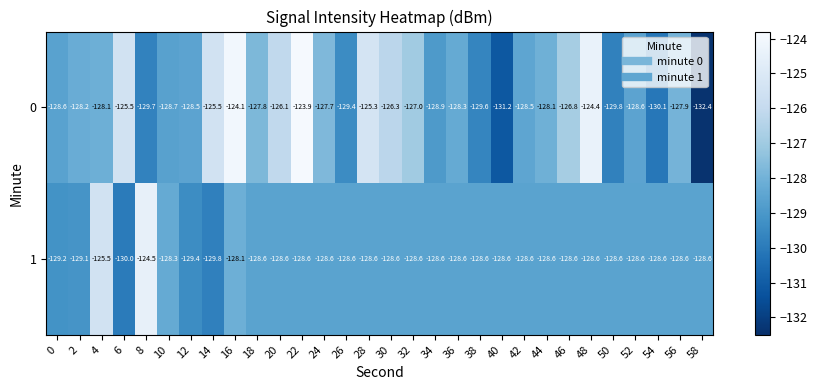

At which category is the sum across all series the highest?

16